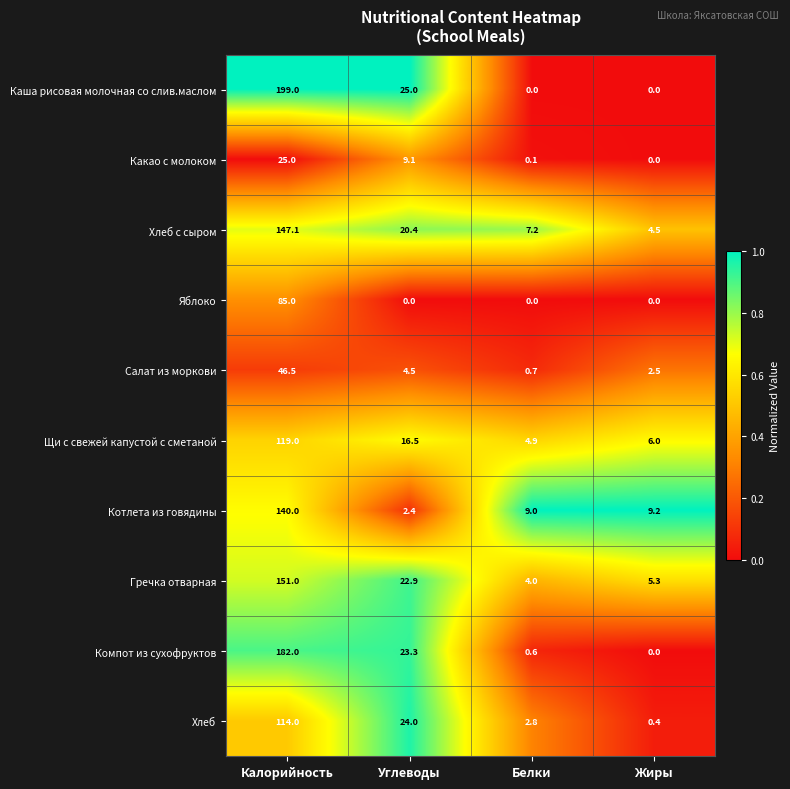

What is the total value across all series at Белки?

29.3